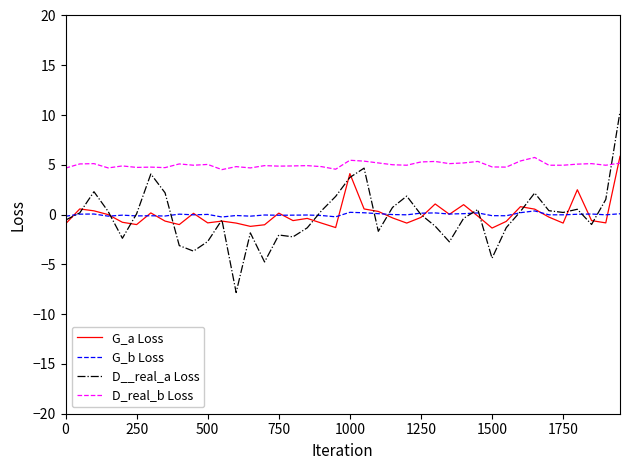

Which series has the largest total across all categories?

D_real_b Loss